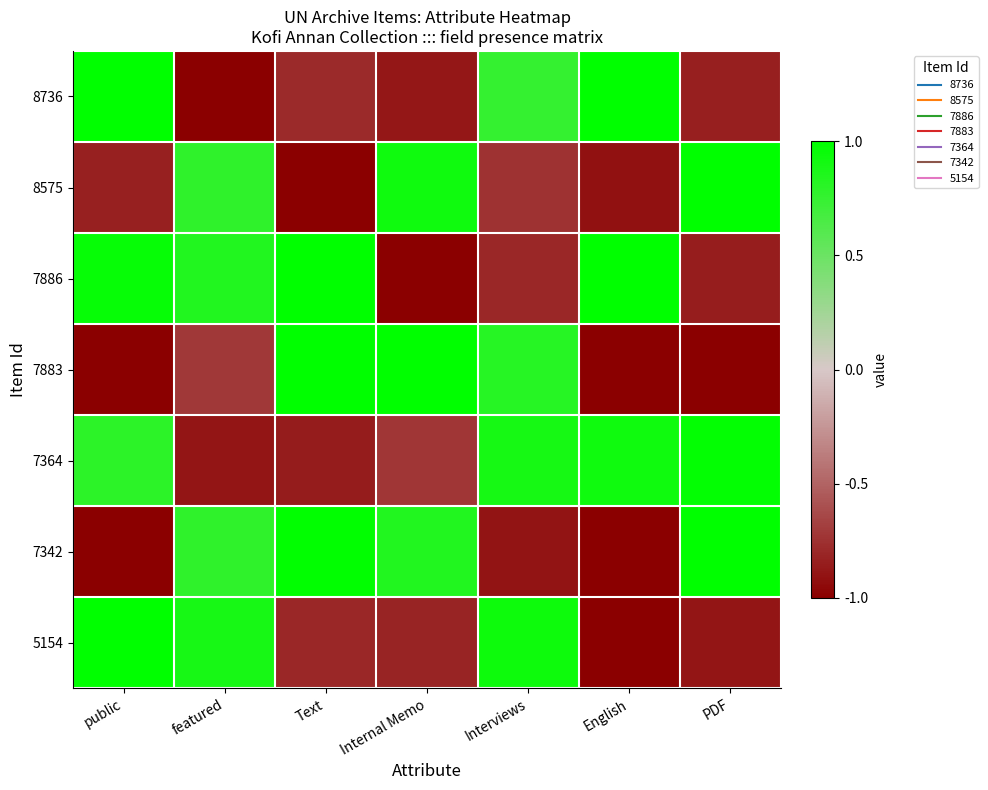

Reading left to right, list all the values displayed in this chart.

8736: public=1.0	featured=-1.0	Text=-0.8	Internal Memo=-0.9	Interviews=0.8	English=1.0	PDF=-0.8
8575: public=-0.8	featured=0.8	Text=-1.0	Internal Memo=0.9	Interviews=-0.7	English=-0.9	PDF=1.0
7886: public=1.0	featured=0.8	Text=1.0	Internal Memo=-1.0	Interviews=-0.8	English=1.0	PDF=-0.8
7883: public=-1.0	featured=-0.7	Text=1.0	Internal Memo=1.0	Interviews=0.8	English=-1.0	PDF=-1.0
7364: public=0.8	featured=-0.9	Text=-0.9	Internal Memo=-0.7	Interviews=0.9	English=0.9	PDF=1.0
7342: public=-1.0	featured=0.8	Text=1.0	Internal Memo=0.8	Interviews=-0.9	English=-1.0	PDF=1.0
5154: public=1.0	featured=0.9	Text=-0.8	Internal Memo=-0.8	Interviews=0.9	English=-1.0	PDF=-0.9